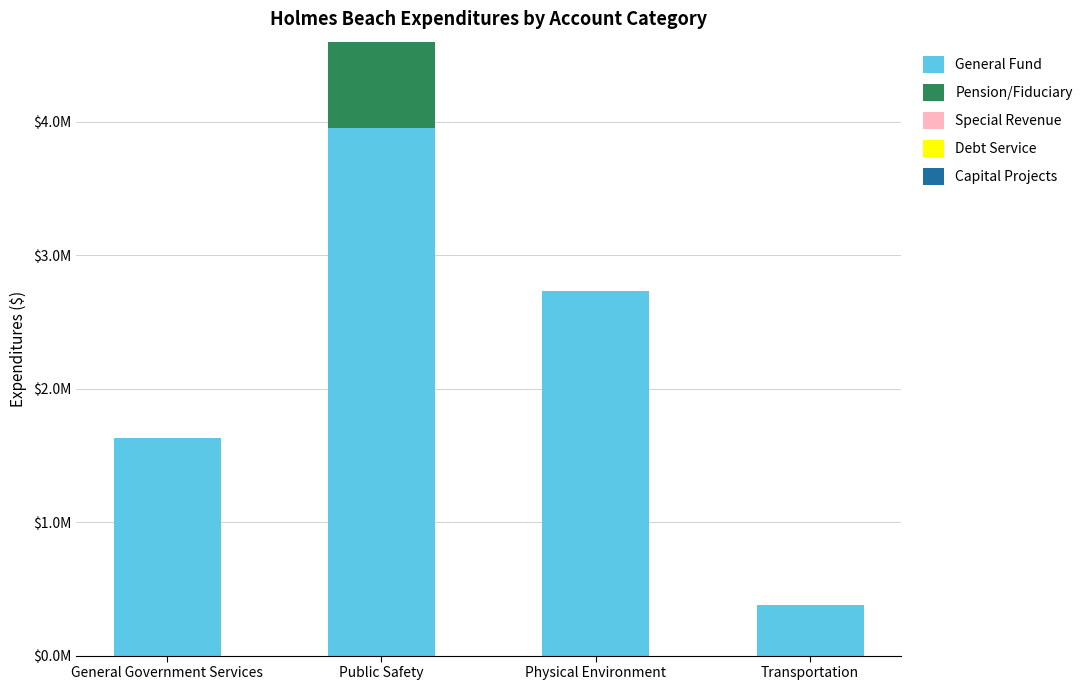

Does the chart contain stacked bars?

Yes